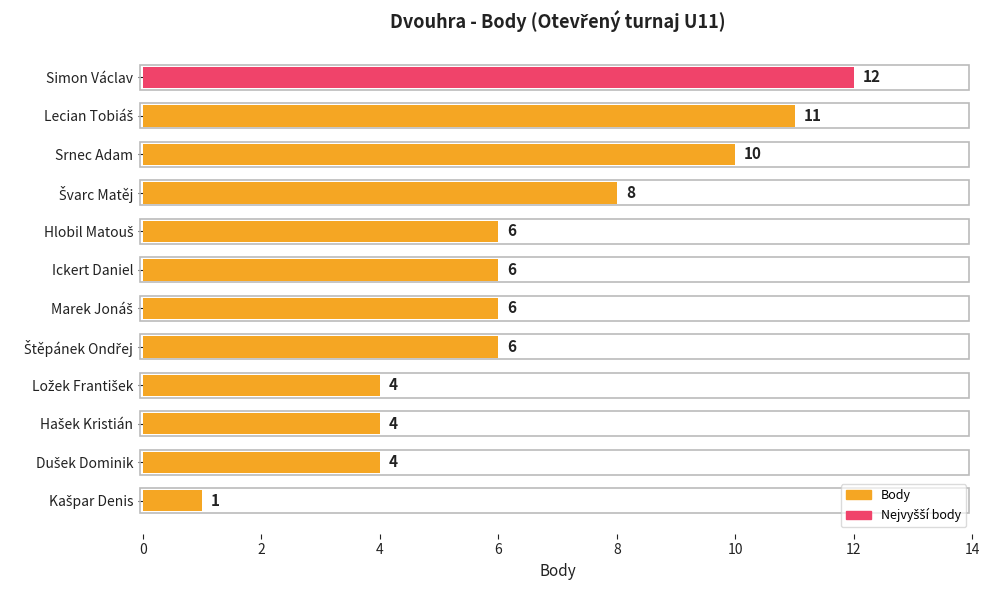

How many categories are shown in the chart?

12